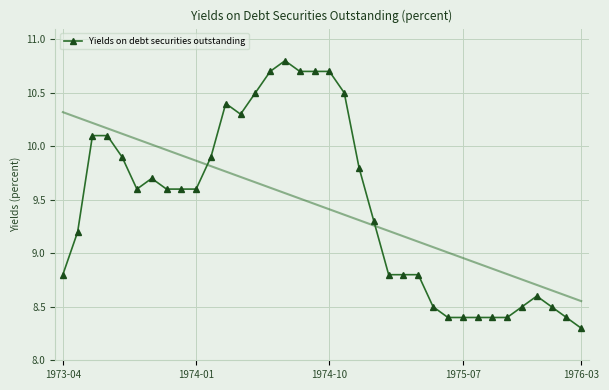

The value of Yields on debt securities outstanding at 1975-07 is 14.4. True or false?

False